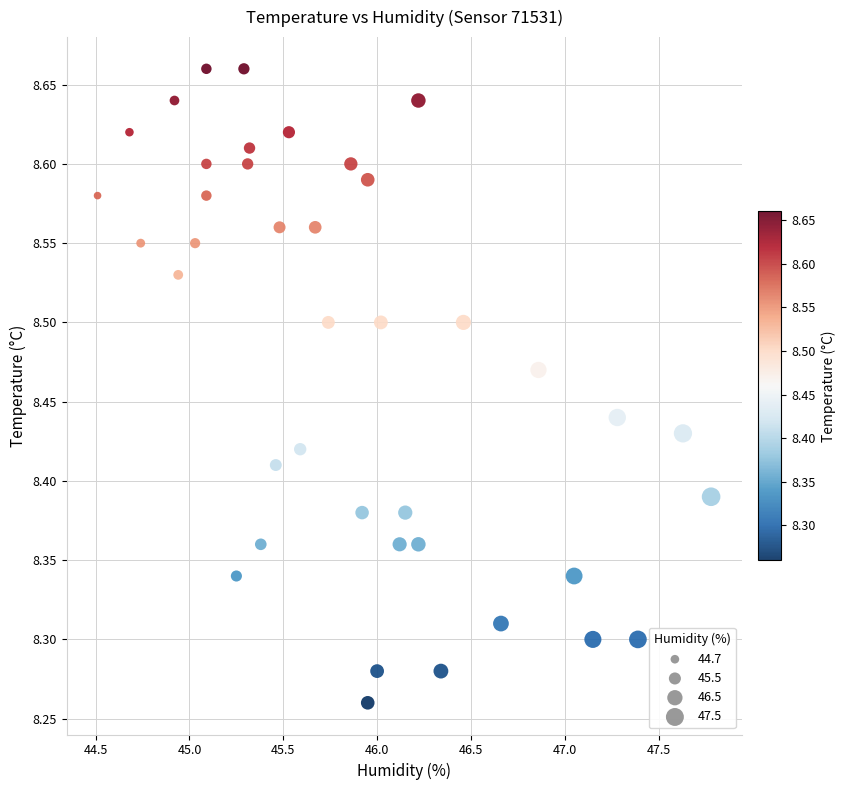

What is the range of Y values (max minus min)?

0.4